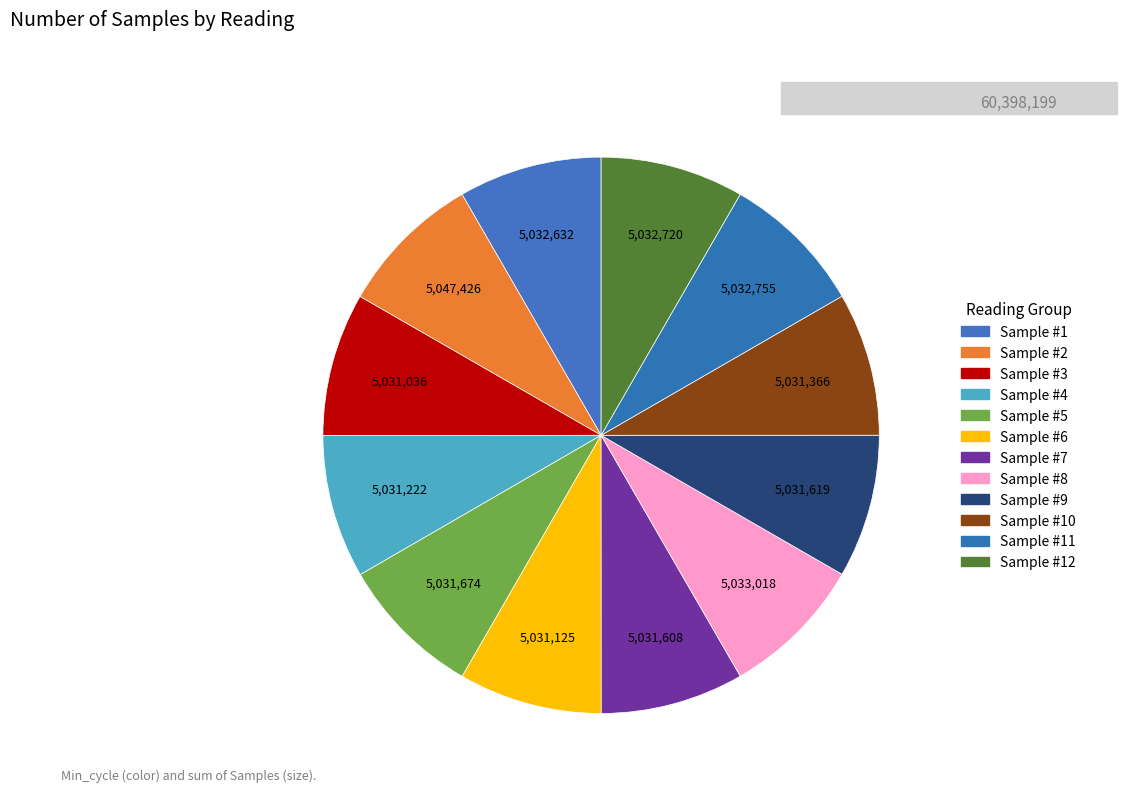

To the nearest percent, what is the average slice percentage?

8%